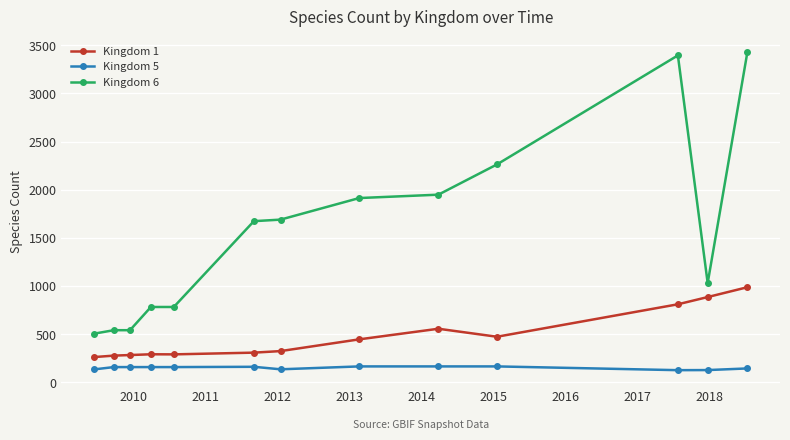

How many lines are shown in the chart?

3